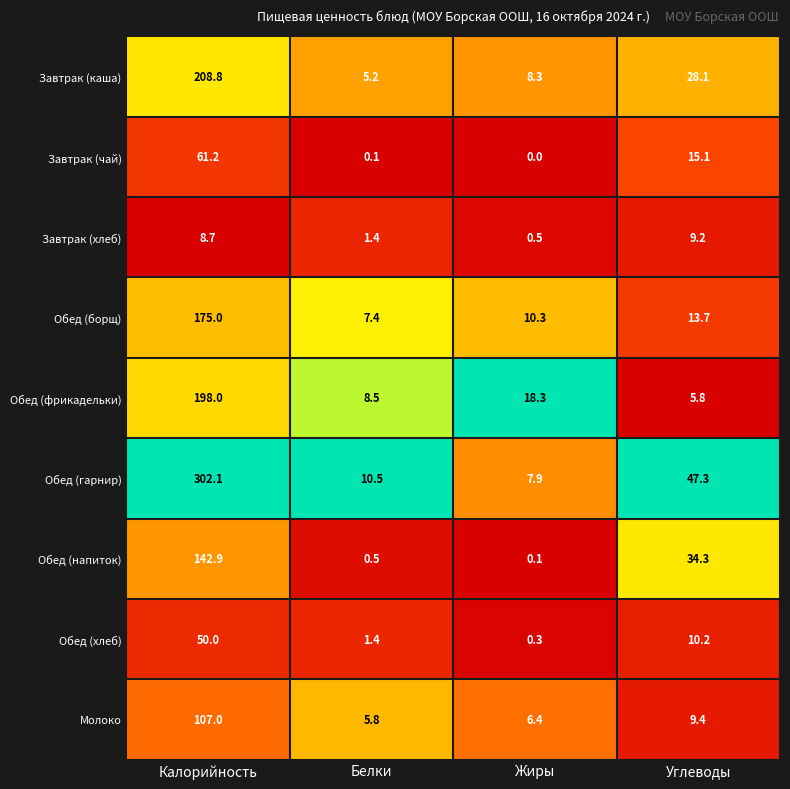

What is the total value across all series at Калорийность?

1253.7